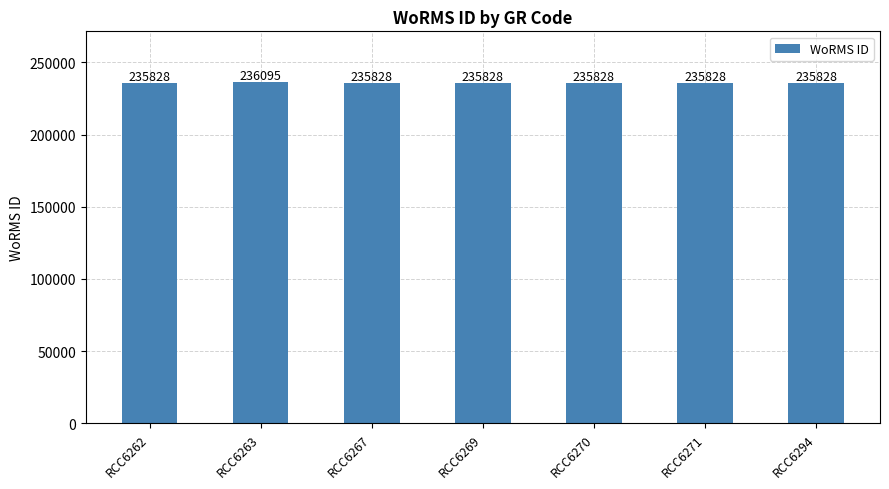

What is the ratio of the value at RCC6267 to the value at RCC6263?

1.0